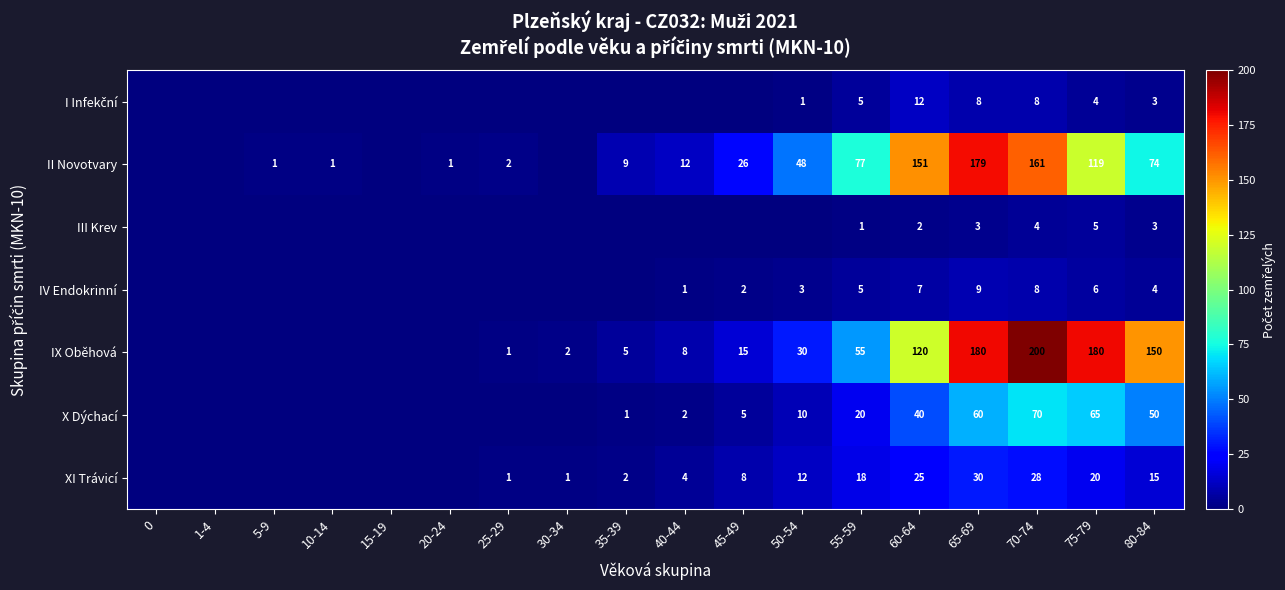

What is the total value across all series at 75-79?

399